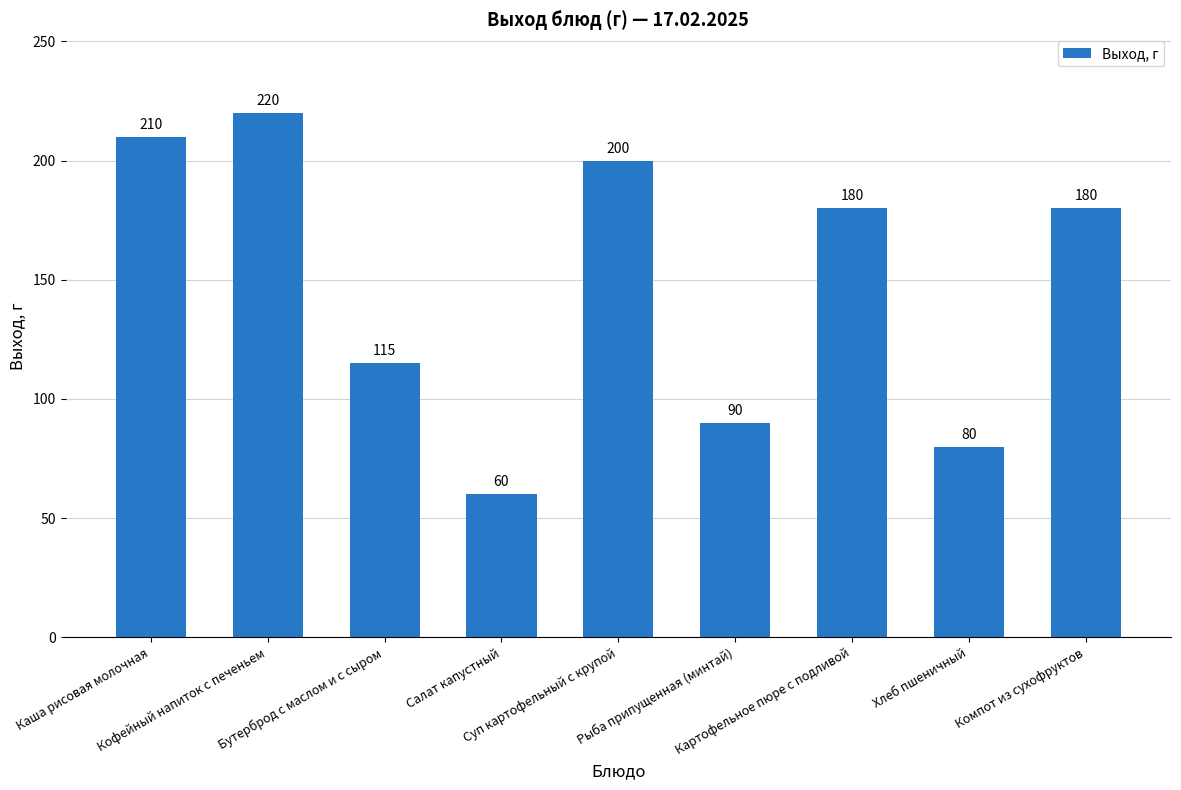

What position from the left is Бутерброд с маслом и с сыром?

3